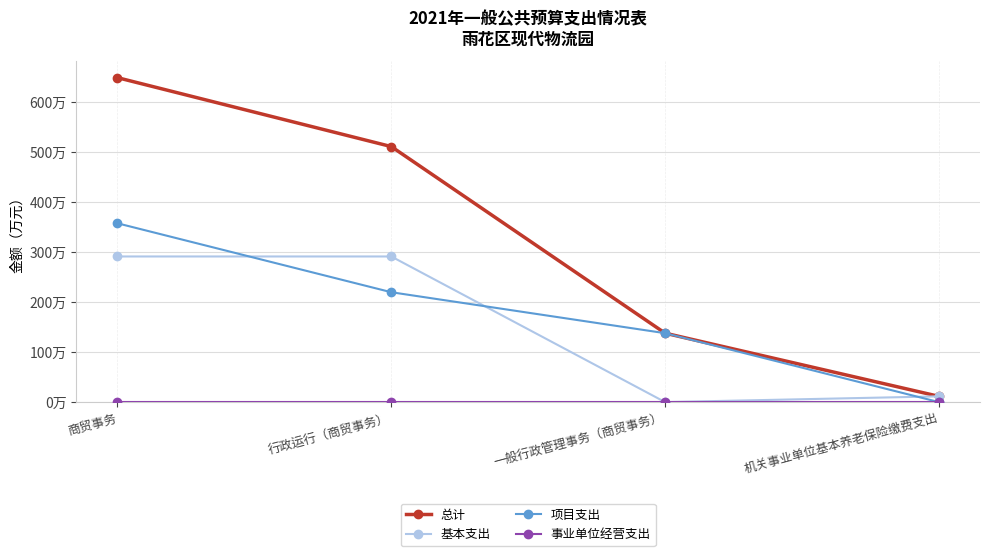

What value does the 总计 series have at 行政运行（商贸事务）?

511.6